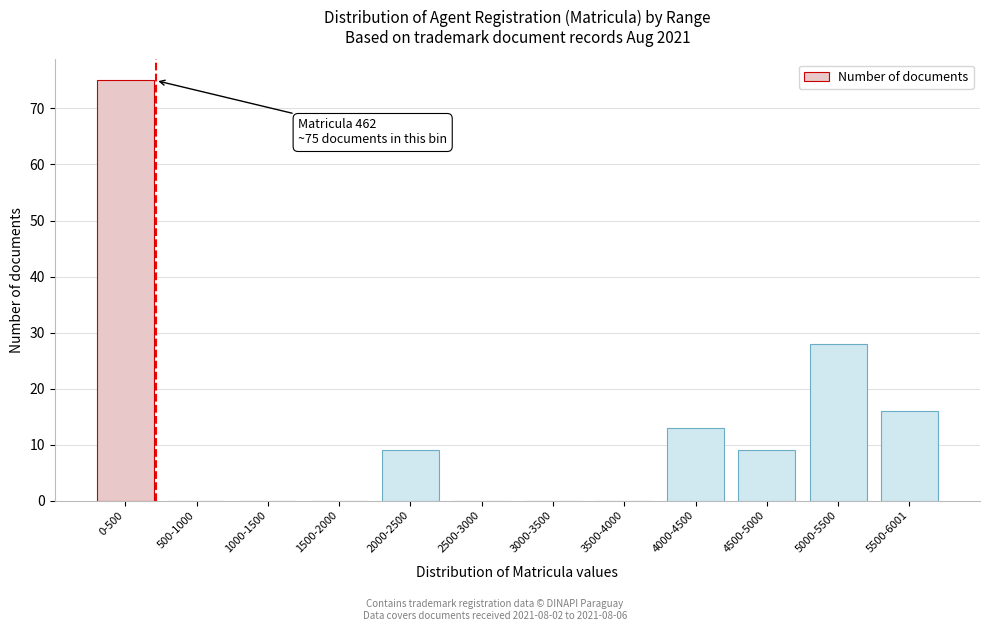

Reading left to right, what are all the values shown in this chart?

0-500=75	500-1000=0	1000-1500=0	1500-2000=0	2000-2500=9	2500-3000=0	3000-3500=0	3500-4000=0	4000-4500=13	4500-5000=9	5000-5500=28	5500-6001=16